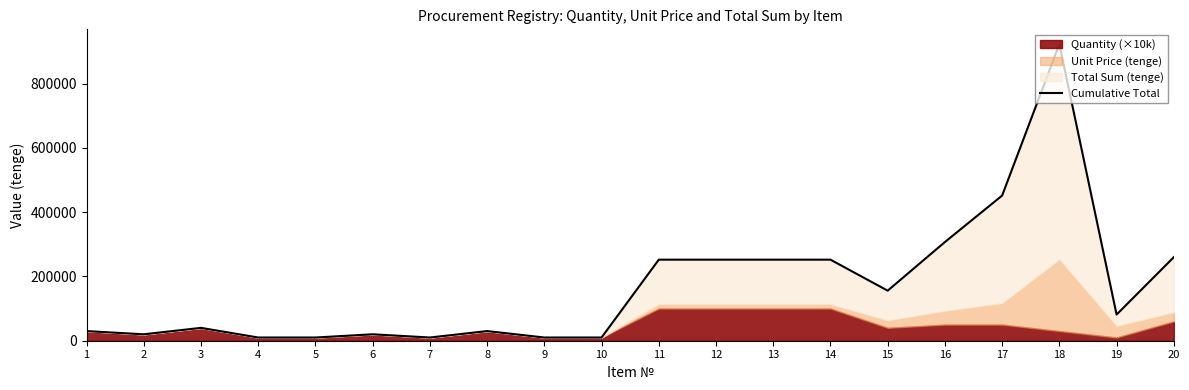

Reading left to right, list all the values displayed in this chart.

30000.0	20000.0	40000.0	10000.0	10000.0	20000.0	10000.0	30000.0	10000.0	10000.0	252232.1	252232.1	252232.1	252232.1	155801.4	307142.9	451785.7	922857.2	81428.6	260000.0